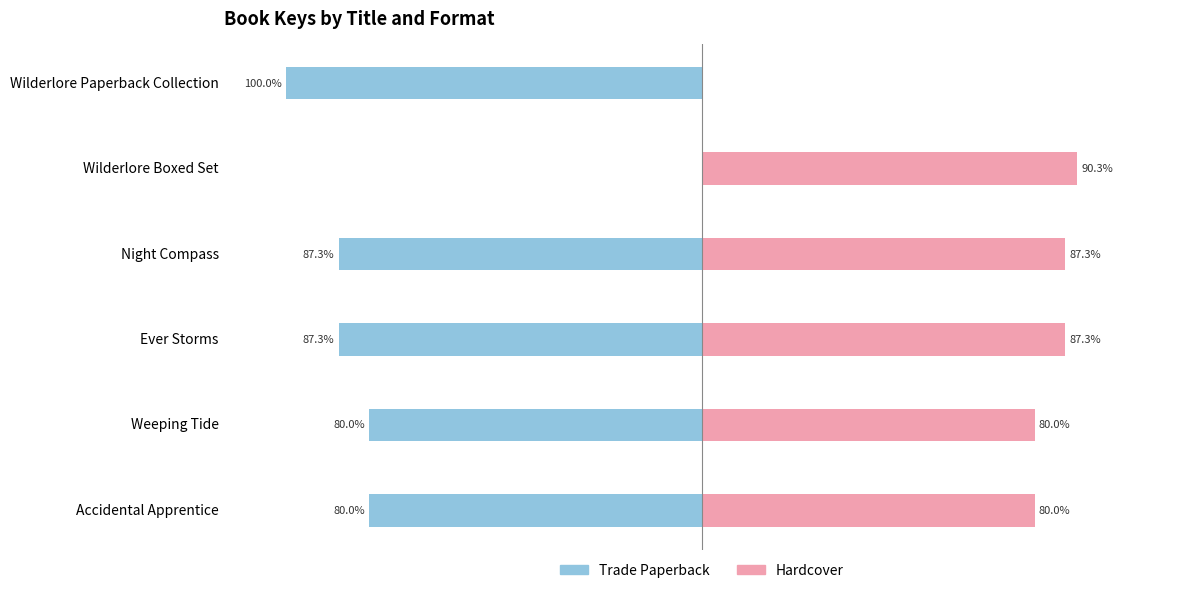

The value of Hardcover at Accidental Apprentice is 80.0. True or false?

True